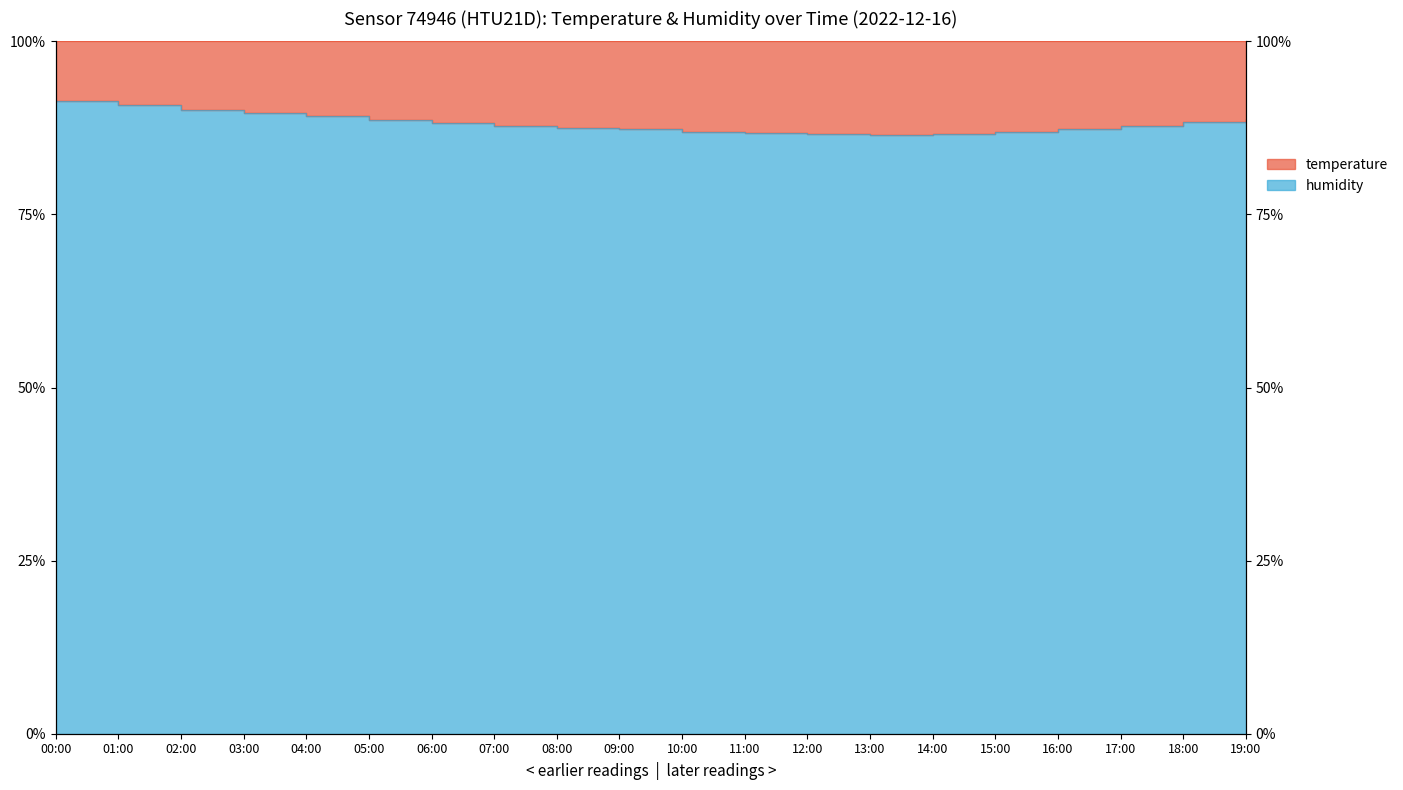

Rank the categories by value from highest to lowest.

00:00, 01:00, 02:00, 03:00, 04:00, 19:00, 05:00, 18:00, 06:00, 17:00, 07:00, 08:00, 09:00, 16:00, 10:00, 15:00, 11:00, 14:00, 12:00, 13:00